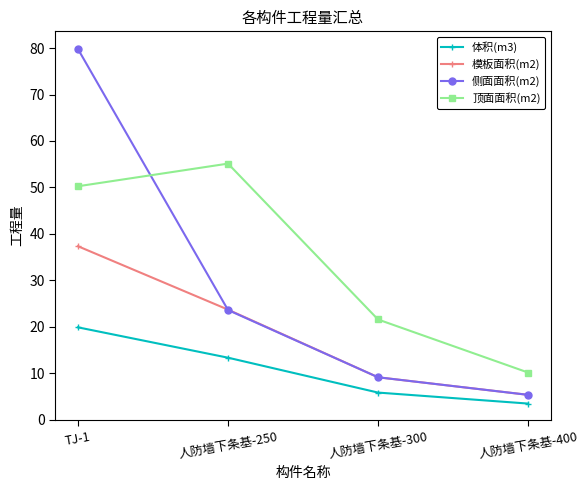

What is the sum of the 顶面面积(m2) values at 人防墙下条基-400 and 人防墙下条基-300?

31.8